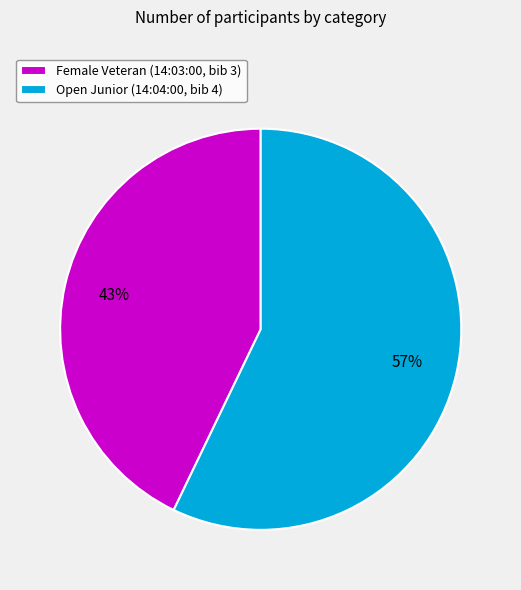

To the nearest percent, what is the difference between the largest and smallest slice percentages?

14%